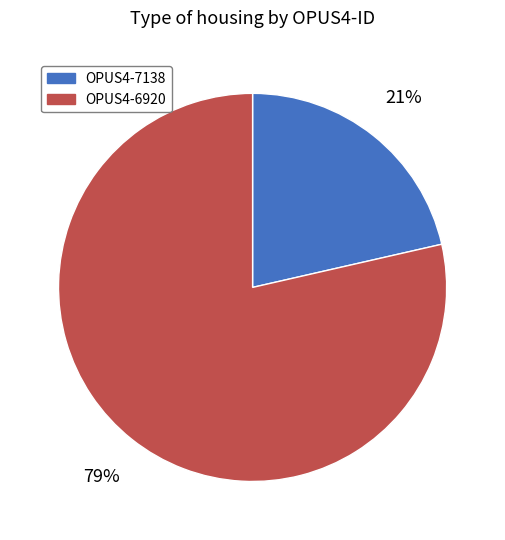

Which slice is the smallest?

OPUS4-7138